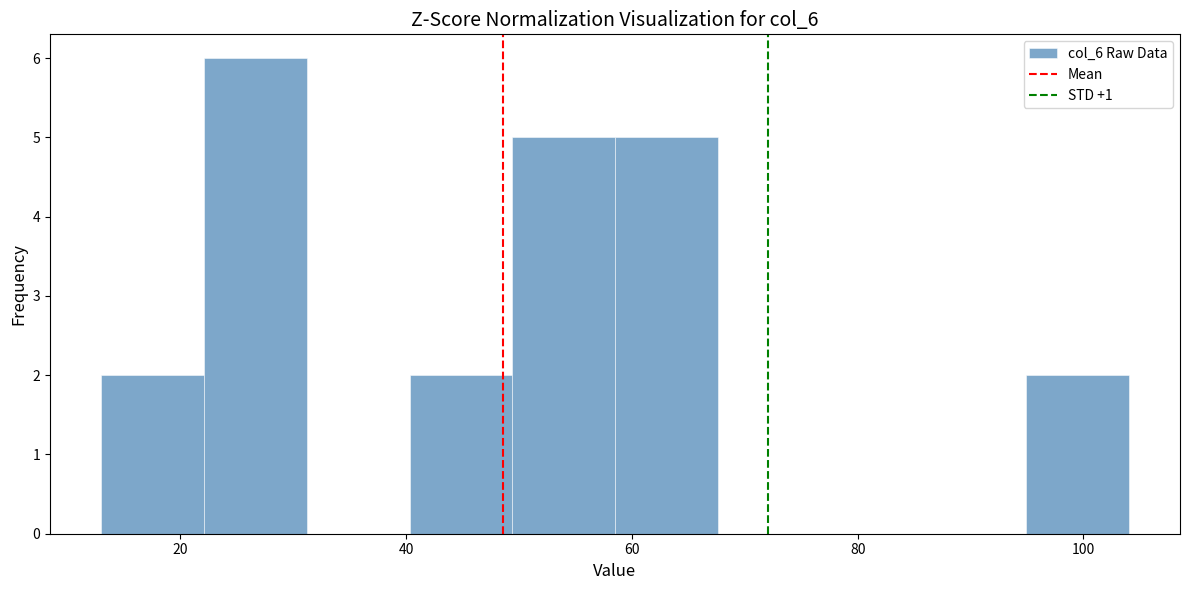

What is the height of the bar covering 58 to 68 on the x-axis? Neither the bar edges nor the heights are printed on the chart, so give them approximately, as read against the axes.

5